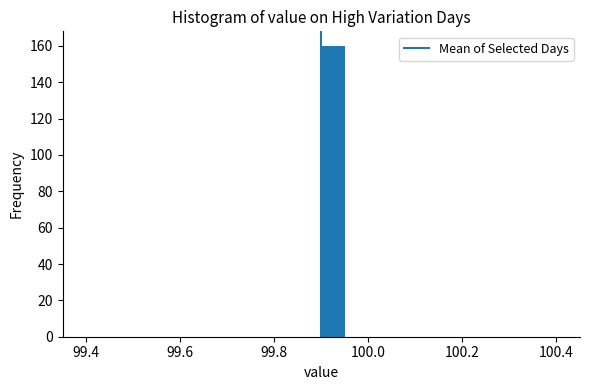

Read against the x-axis, roughly where is the centre of the tallest bar?

99.92